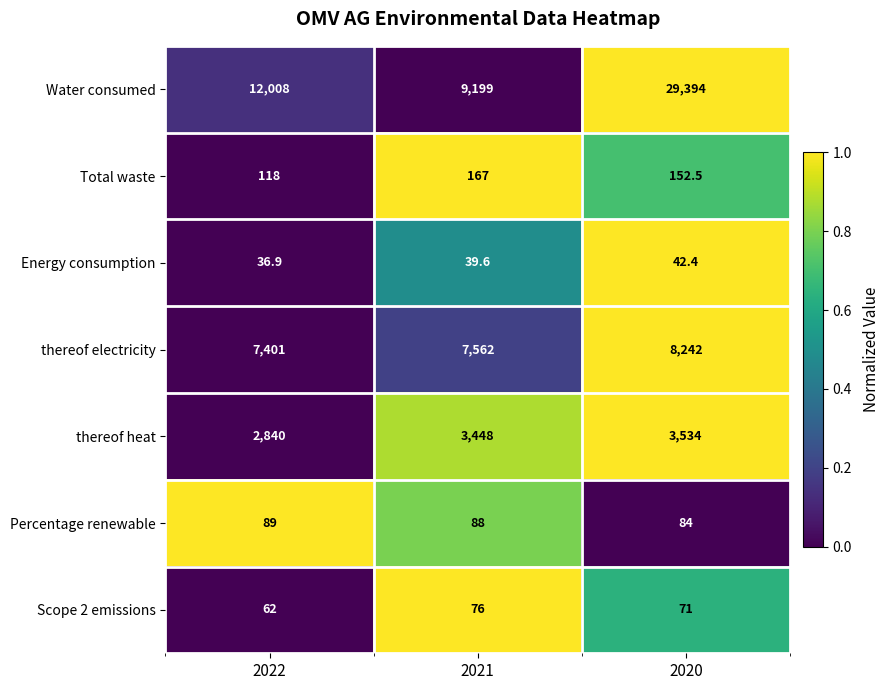

Which series has the largest total across all categories?

Water consumed